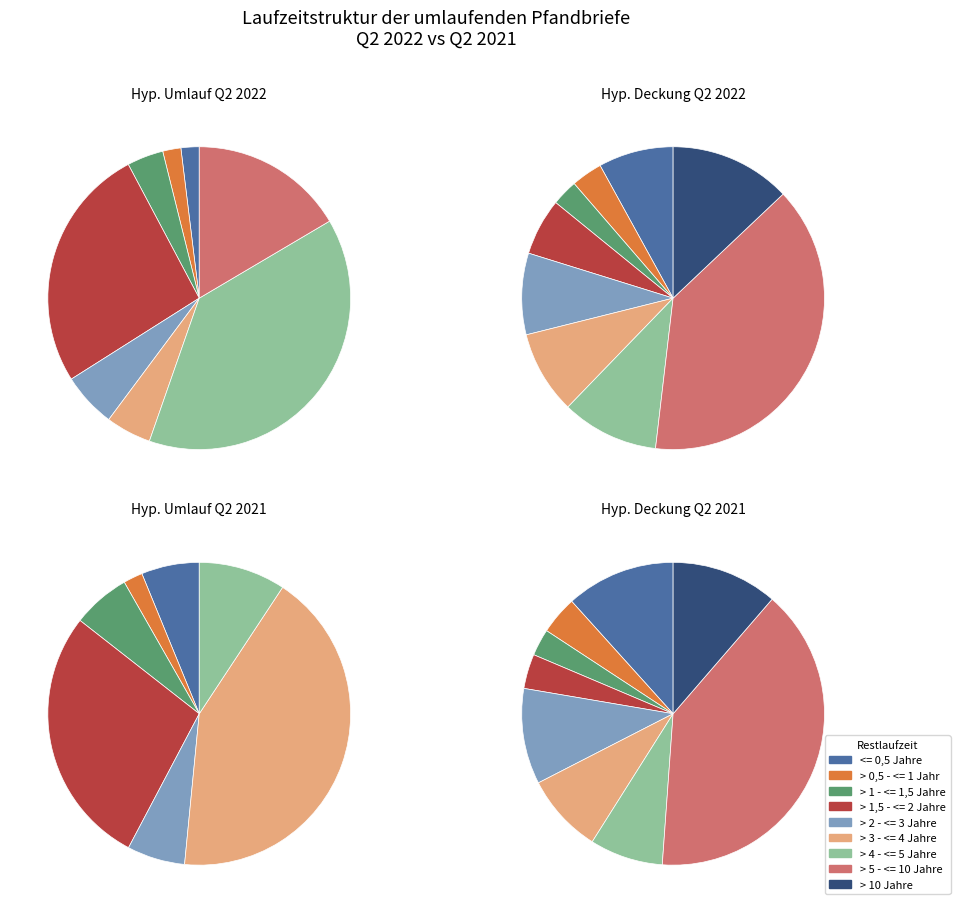

Count the number of slices in the pie.

9